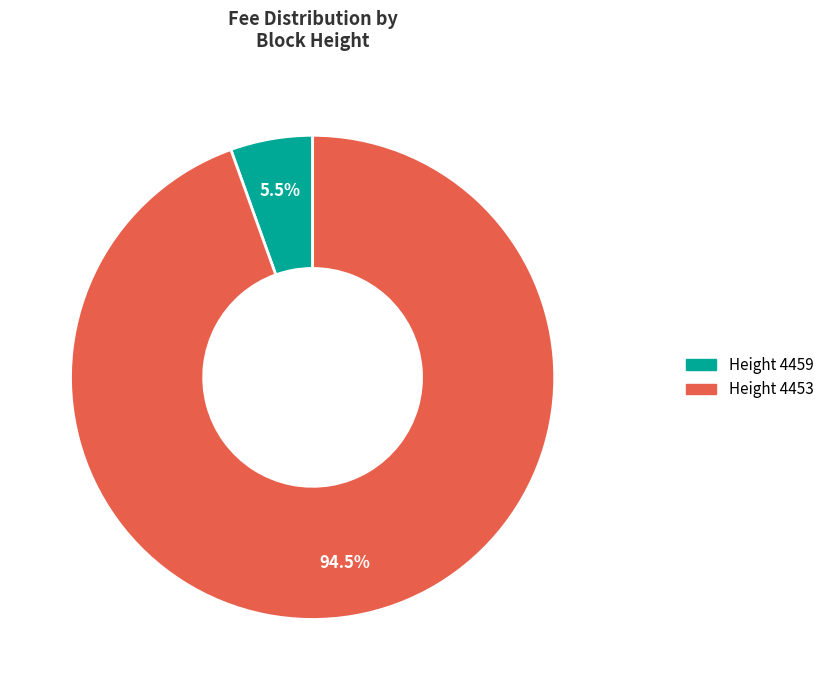

Which slice is the largest?

Height 4453